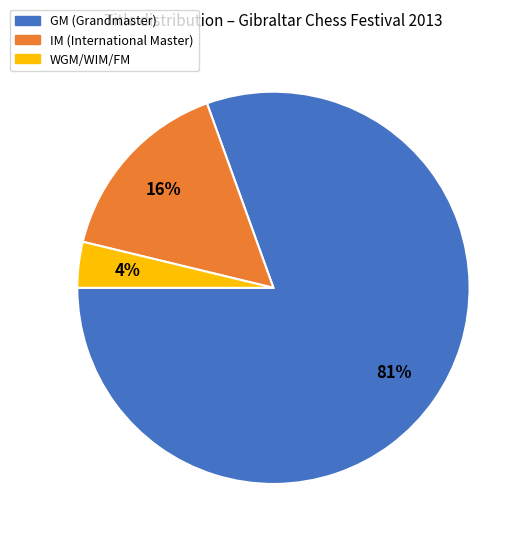

To the nearest percent, what percentage of the pie is IM?

16%